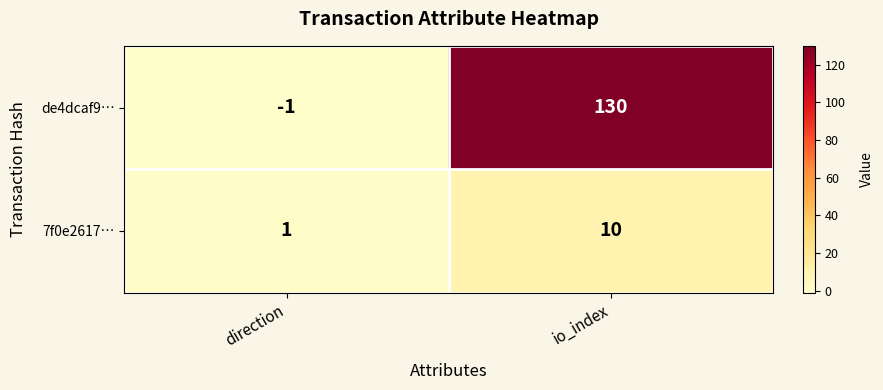

Count the number of data series in this chart.

2